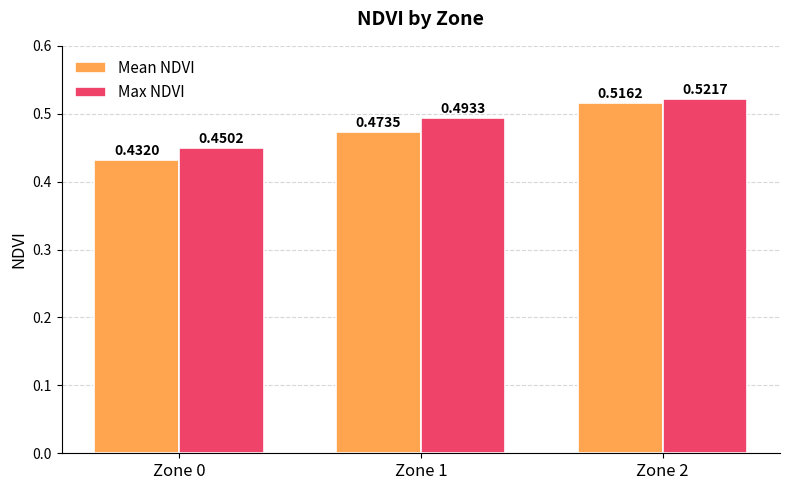

Which series has the largest range (max minus min)?

Mean NDVI